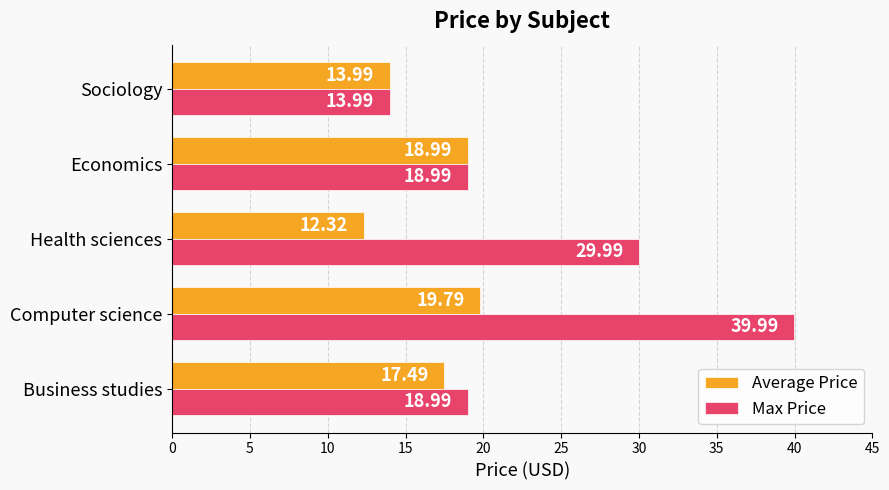

What is the total value across all series at Sociology?

28.0